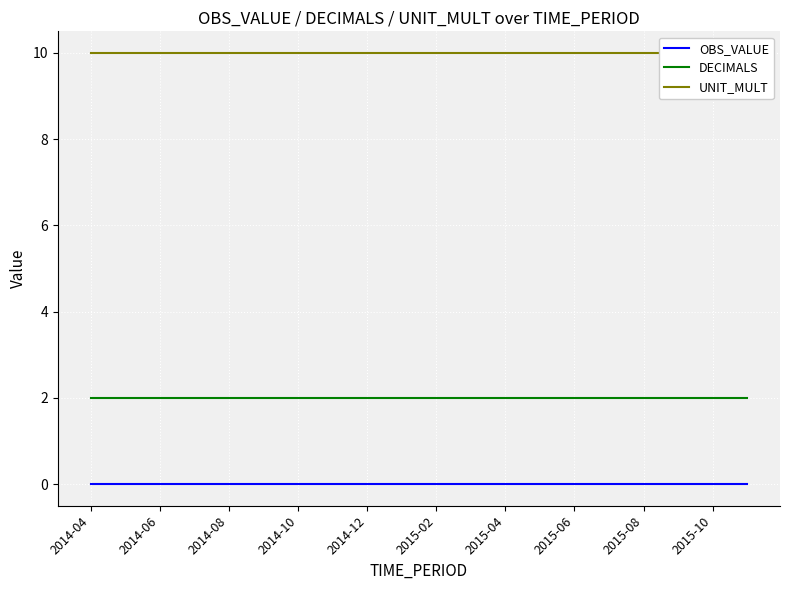

At which label does UNIT_MULT reach its peak?

2014-04